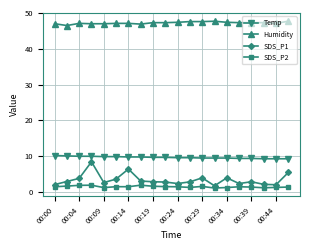

True or false: Humidity and Temp intersect in this chart.

False